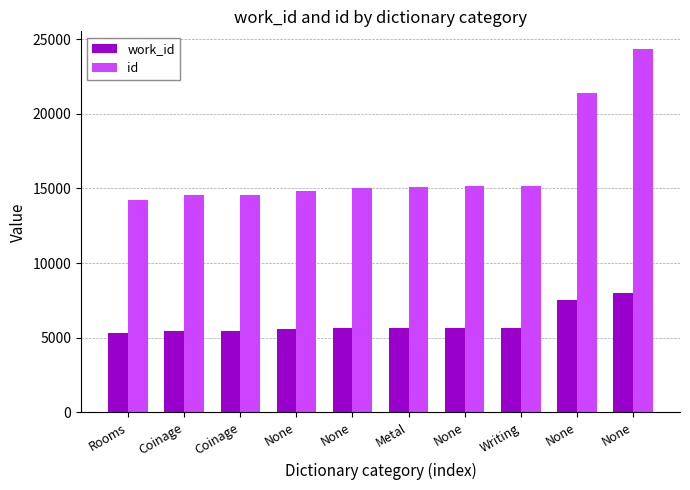

Reading left to right, extract all data points from this chart.

work_id: 5292	5425	5443	5561	5626	5658	5682	5683	7499	7984
id: 14218	14534	14558	14859	15052	15114	15157	15159	21413	24299